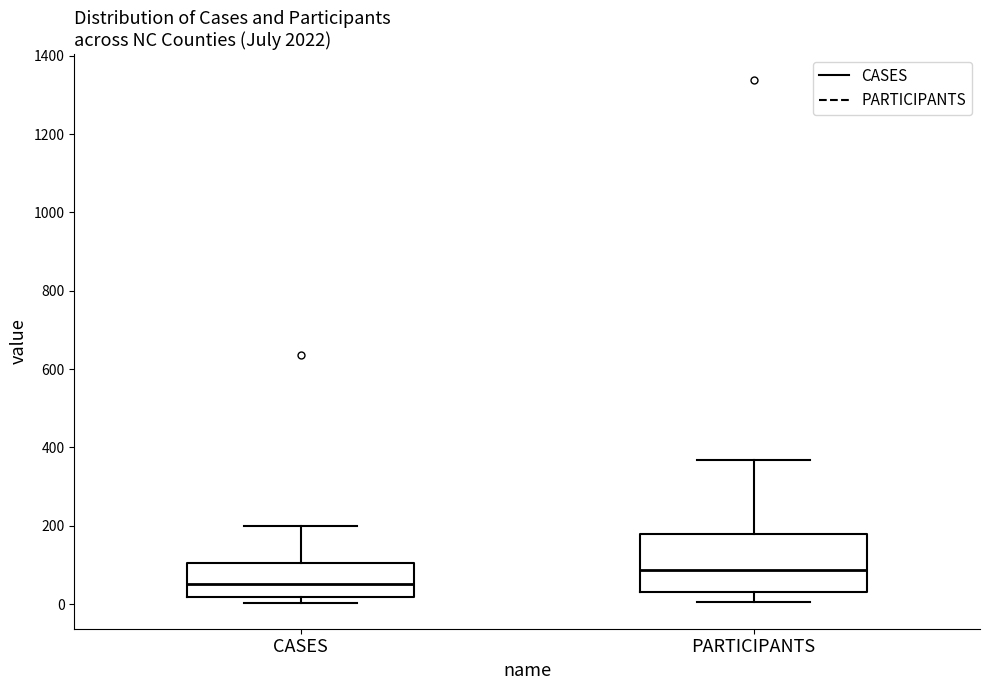

Comparing the boxes themselves (not the whiskers), which one is the tallest?

PARTICIPANTS